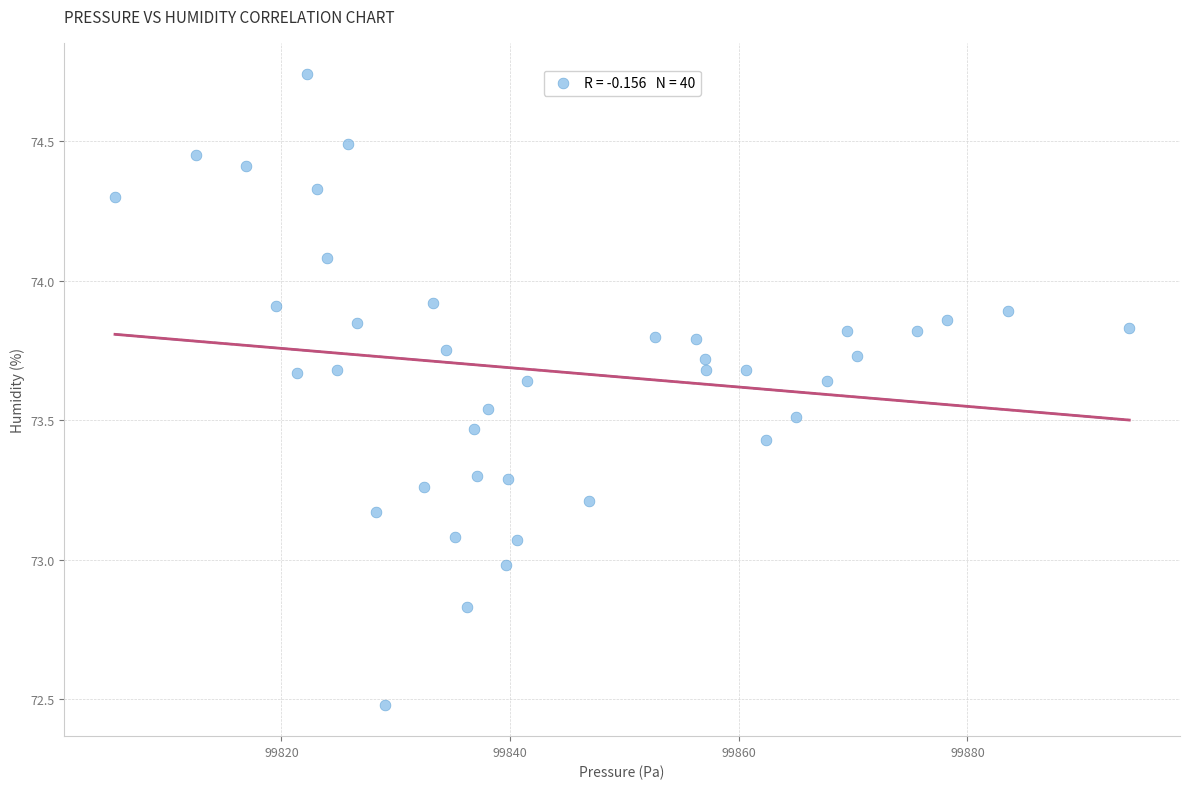

What is the range of Y values (max minus min)?

2.3